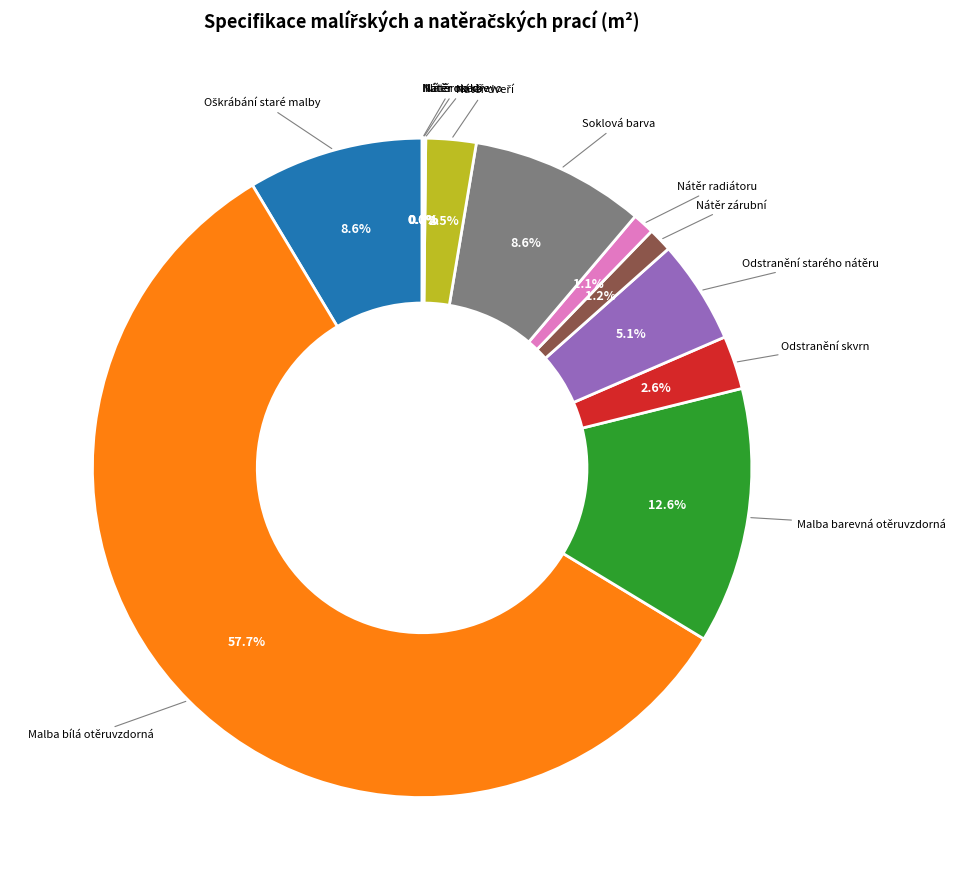

How many slices are in this pie chart?

12